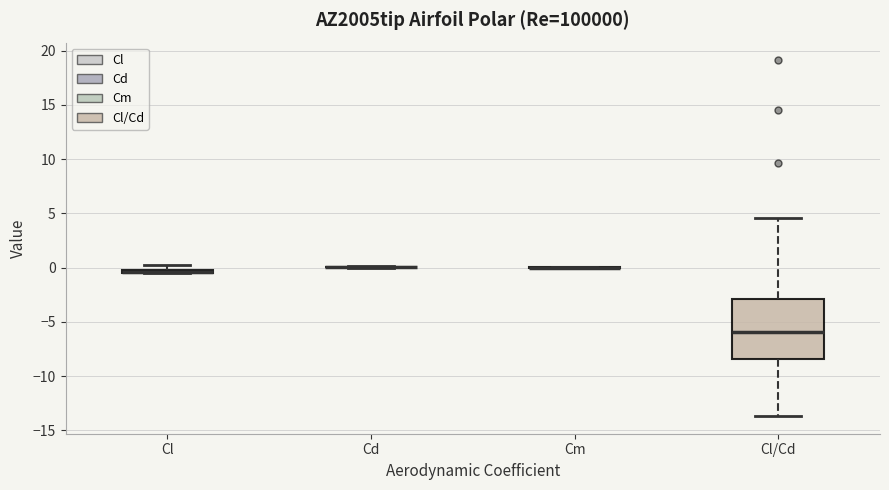

Comparing the boxes themselves (not the whiskers), which one is the tallest?

Cl/Cd